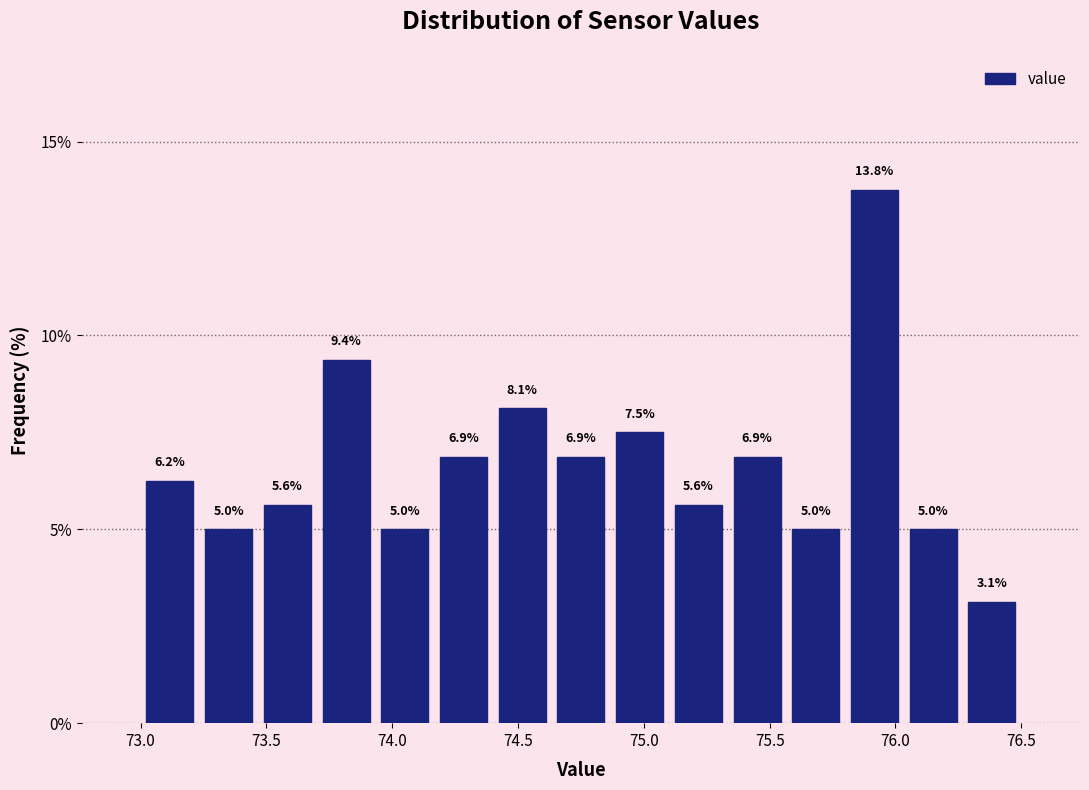

Reading left to right, list every bar in this chart as the range it spans on the x-axis followed by its height. The bar edges are not printed on the chart, so give them approximately, as read against the axis.

73.00 to 73.25: 6.2
73.25 to 73.45: 5.0
73.45 to 73.70: 5.6
73.70 to 73.95: 9.4
73.95 to 74.15: 5.0
74.15 to 74.40: 6.9
74.40 to 74.65: 8.1
74.65 to 74.85: 6.9
74.85 to 75.10: 7.5
75.10 to 75.35: 5.6
75.35 to 75.55: 6.9
75.55 to 75.80: 5.0
75.80 to 76.05: 13.8
76.05 to 76.25: 5.0
76.25 to 76.50: 3.1